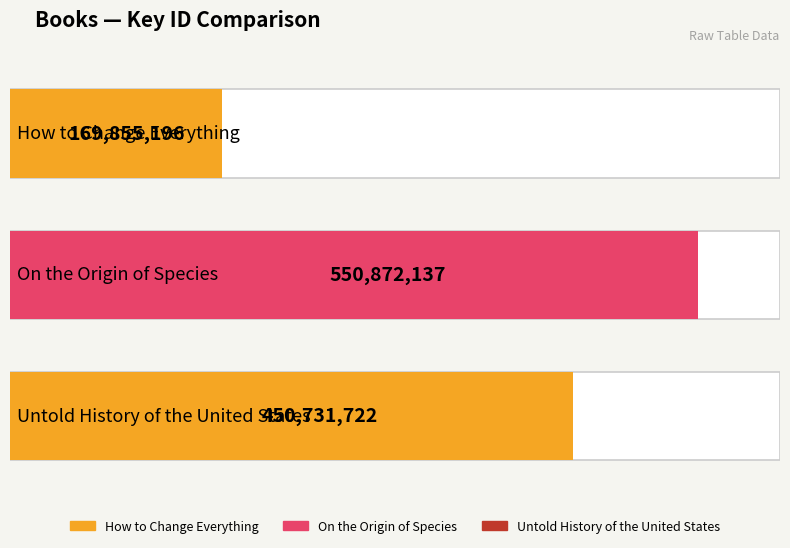

List the labels in order of value, smallest first.

How to Change Everything, Untold History of the United States, On the Origin of Species